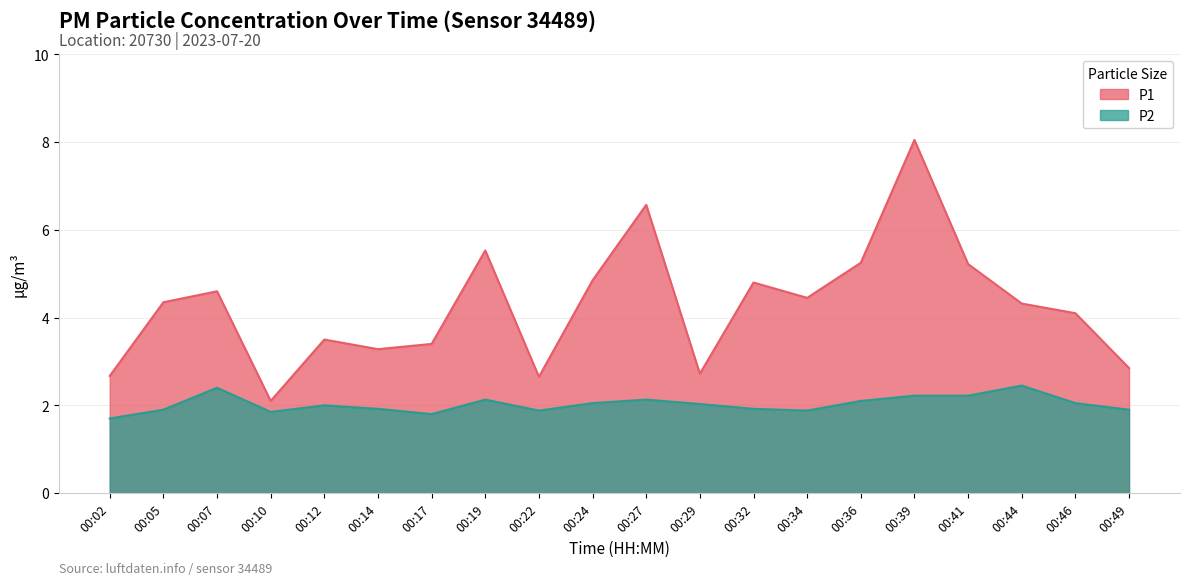

Rank the series at 00:10 from highest to lowest value.

P1, P2